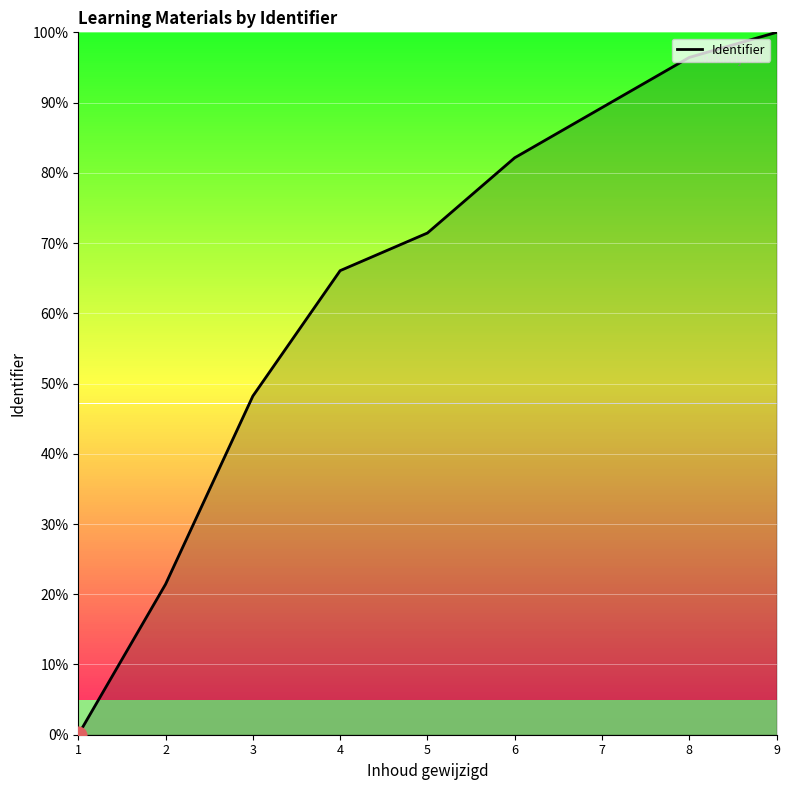

List the labels in order of value, largest first.

9, 8, 7, 6, 5, 4, 3, 2, 1